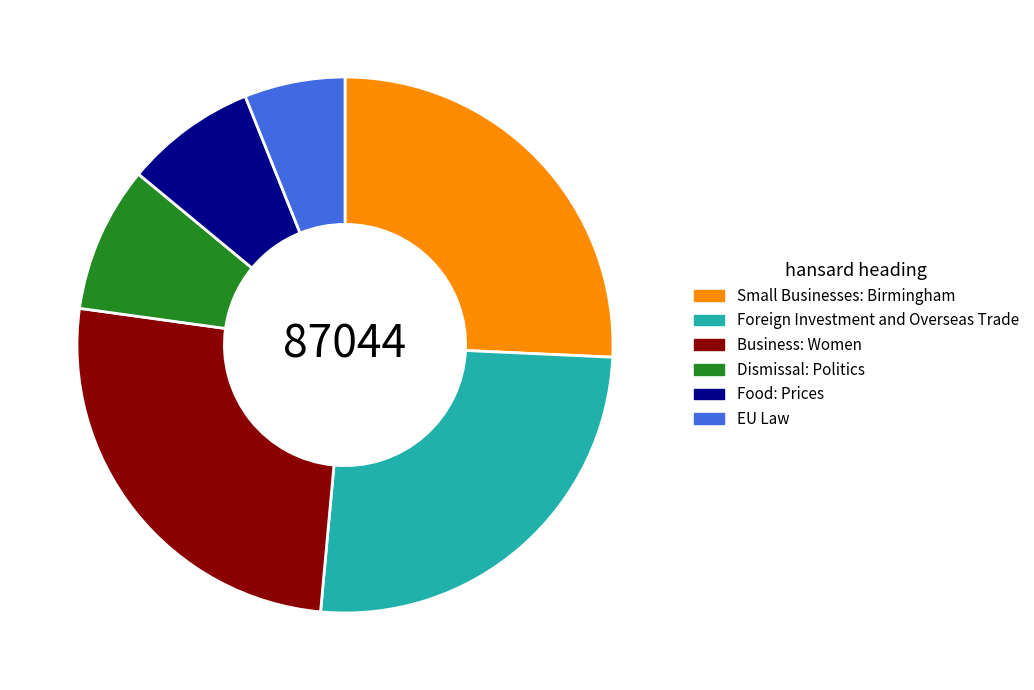

True or false: Small Businesses: Birmingham accounts for 11% of the total.

False